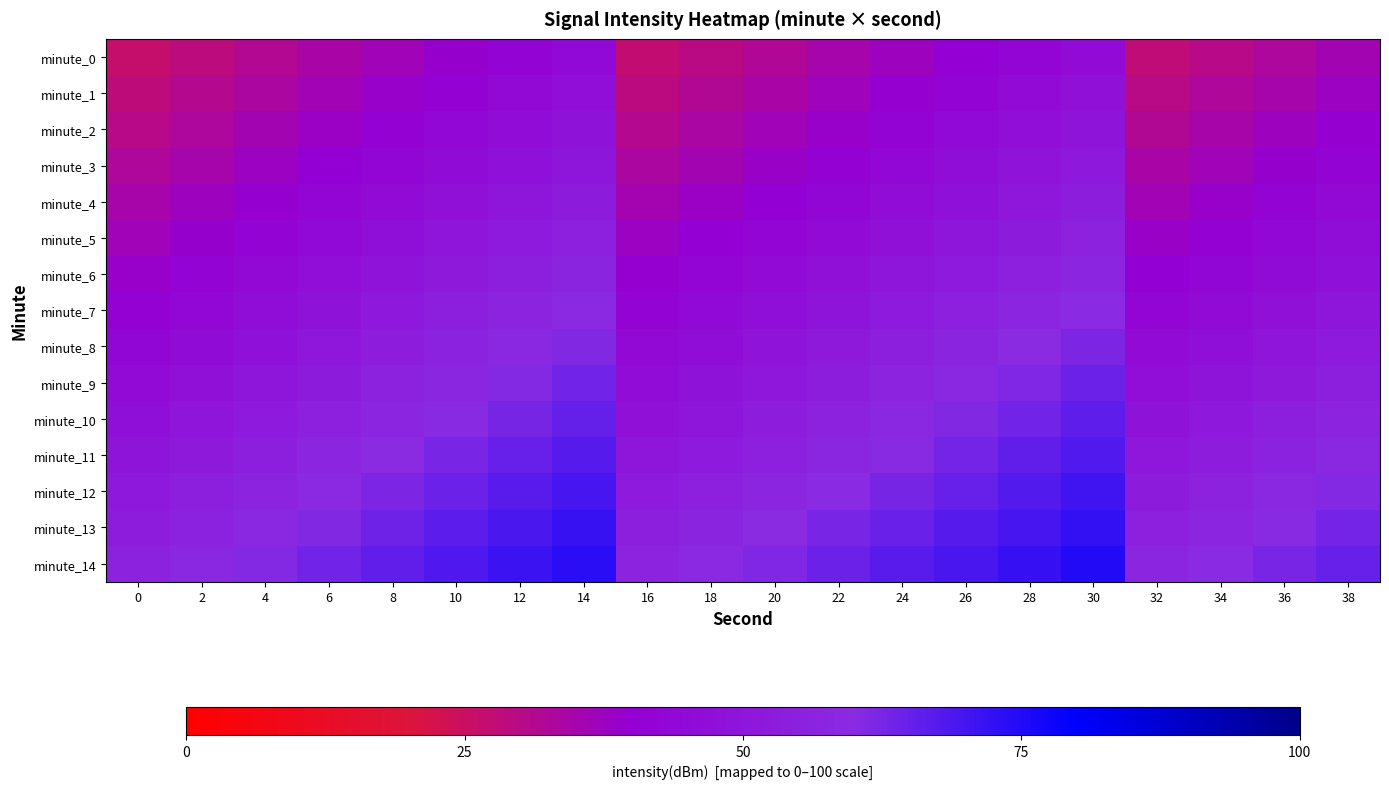

What is the difference between the highest and lowest values at 38?

29.4